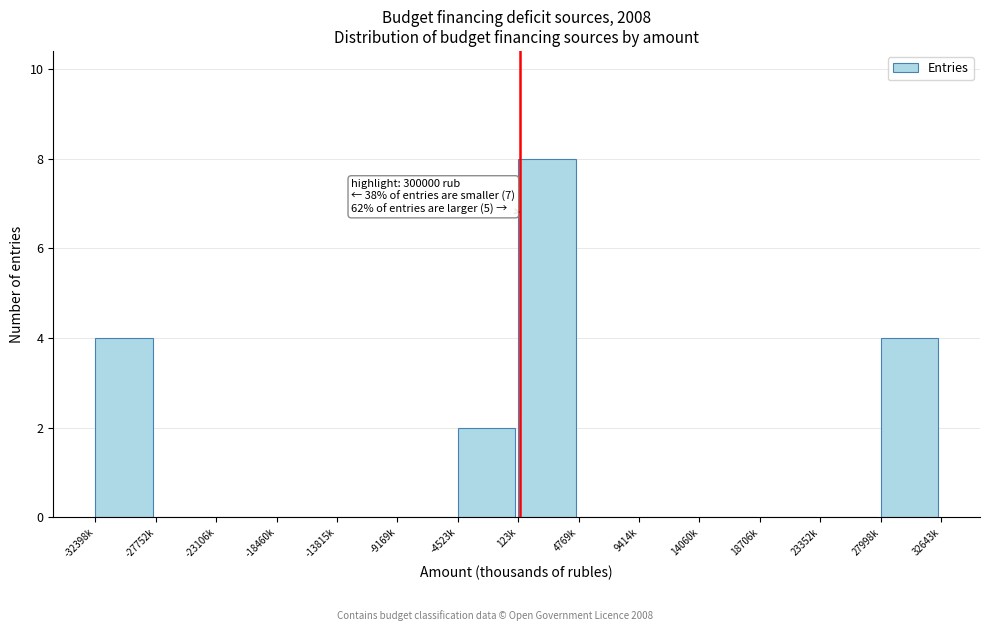

Reading left to right, list all the values displayed in this chart.

-32398k=4	-27752k=0	-23106k=0	-18460k=0	-13815k=0	-9169k=0	-4523k=2	123k=8	4769k=0	9414k=0	14060k=0	18706k=0	23352k=0	27998k=4